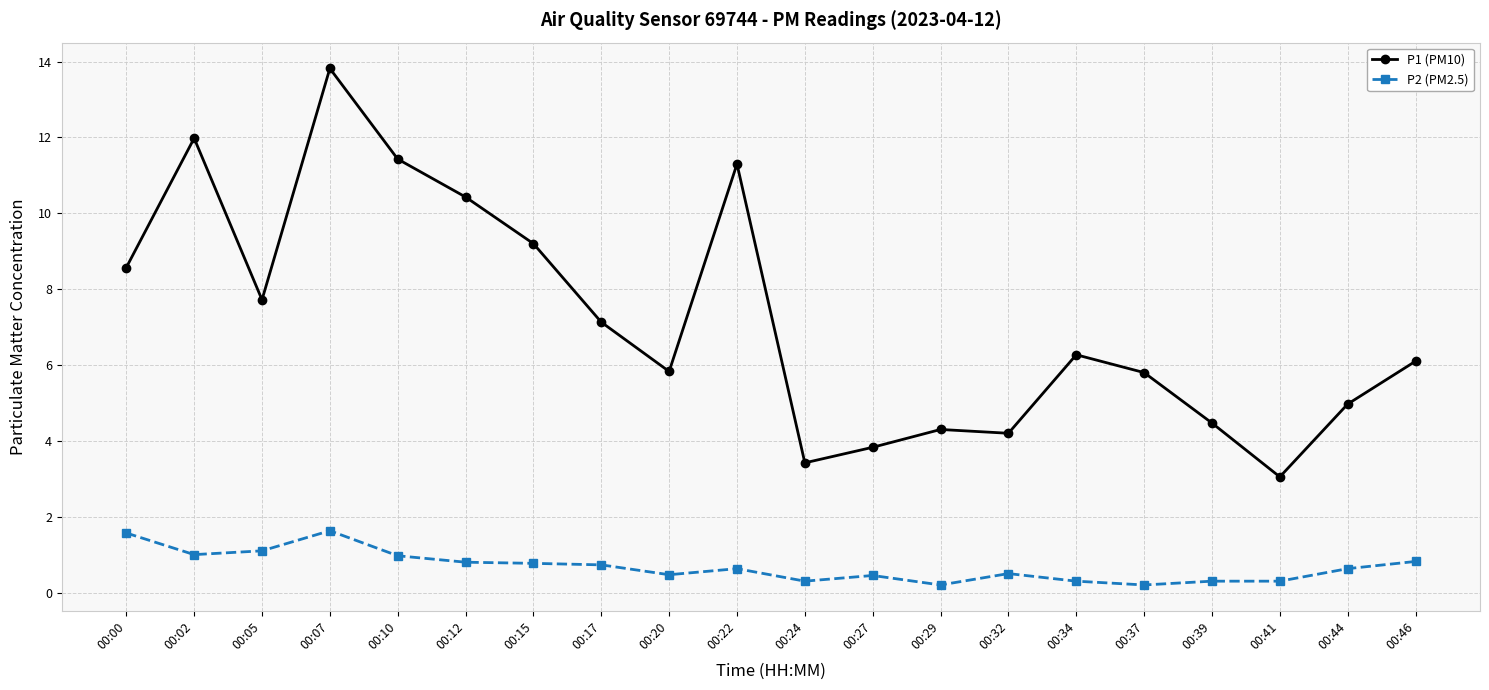

Which series changed the most between 00:00 and 00:41?

P1 (PM10)